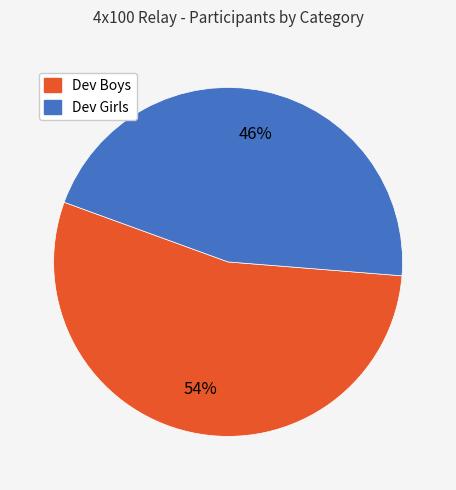

To the nearest percent, what portion does Dev Boys represent?

54%